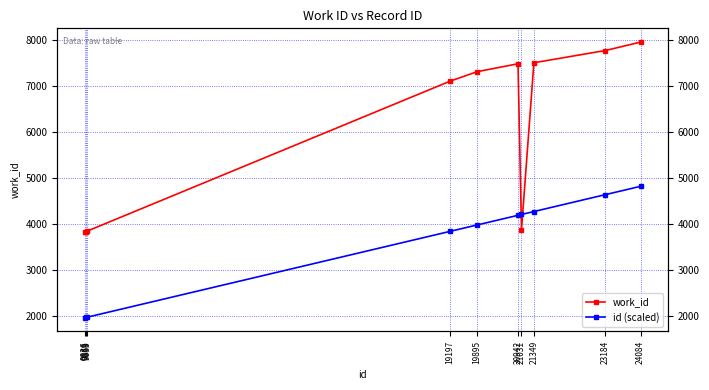

True or false: work_id has a value of 7475.0 at 20942.

True